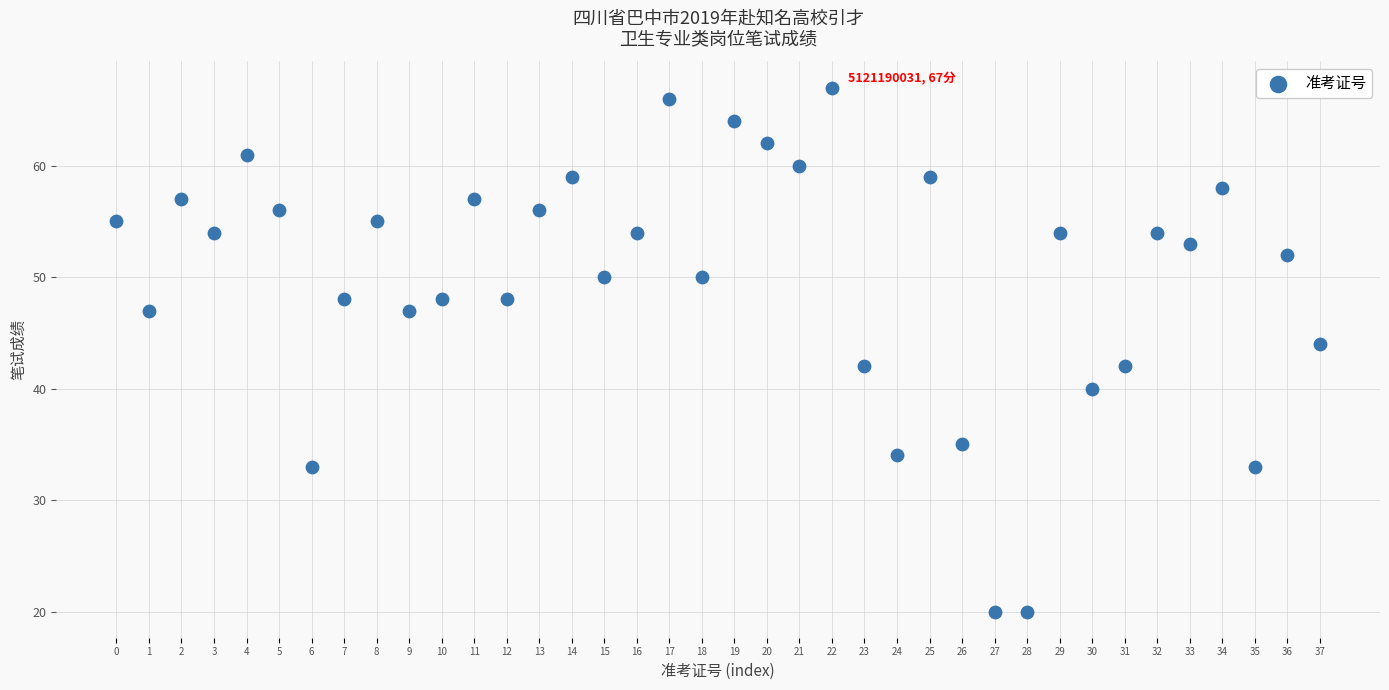

What is the range of Y values (max minus min)?

47